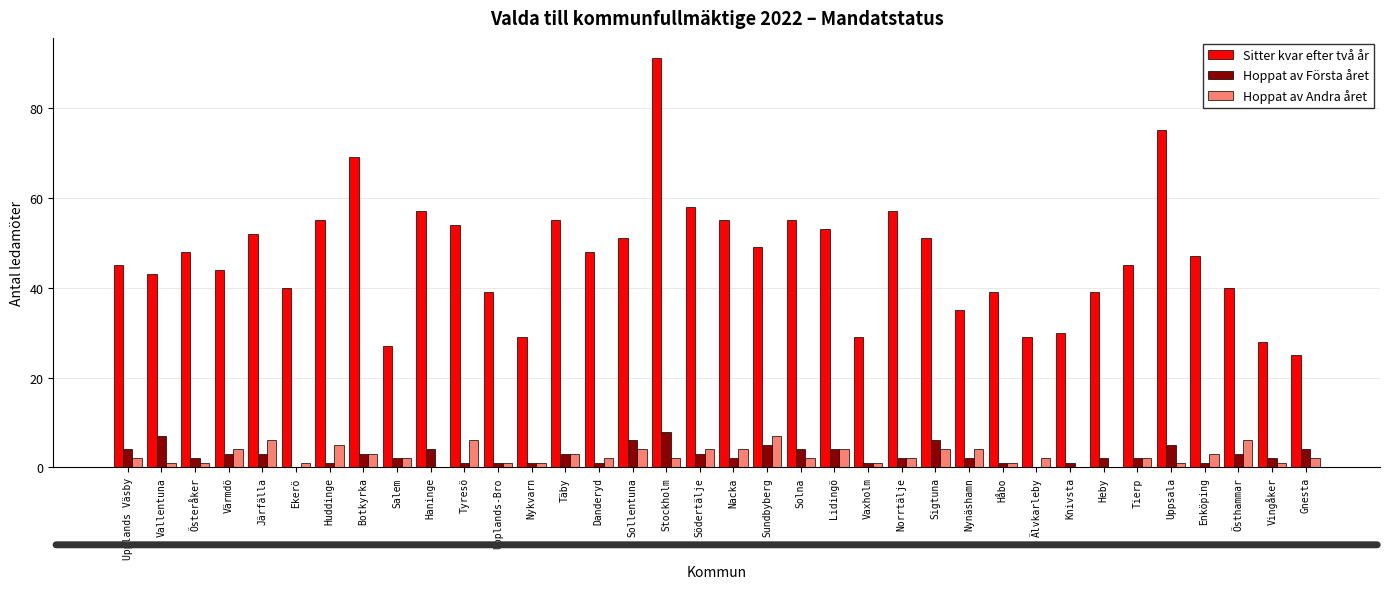

True or false: Hoppat av Första året has a value of 0 at Älvkarleby.

True